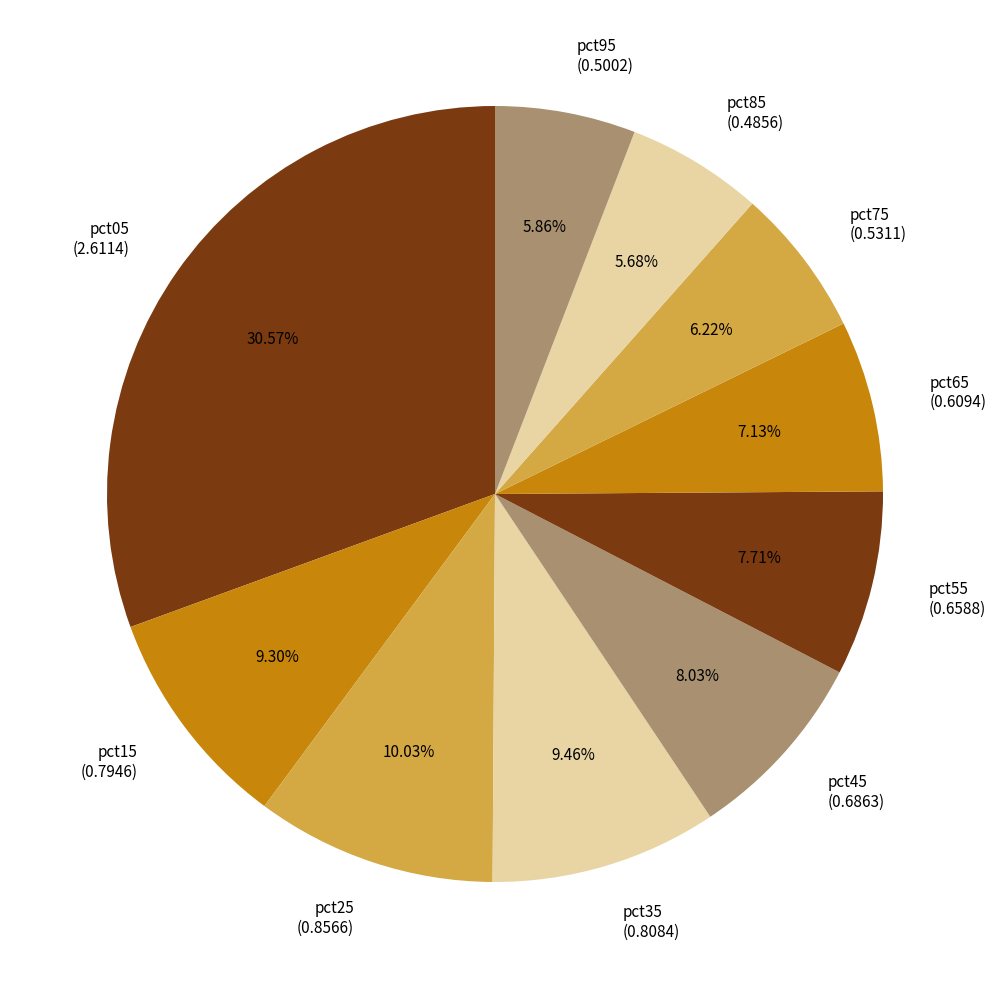

To the nearest percent, what portion does pct35 represent?

9%